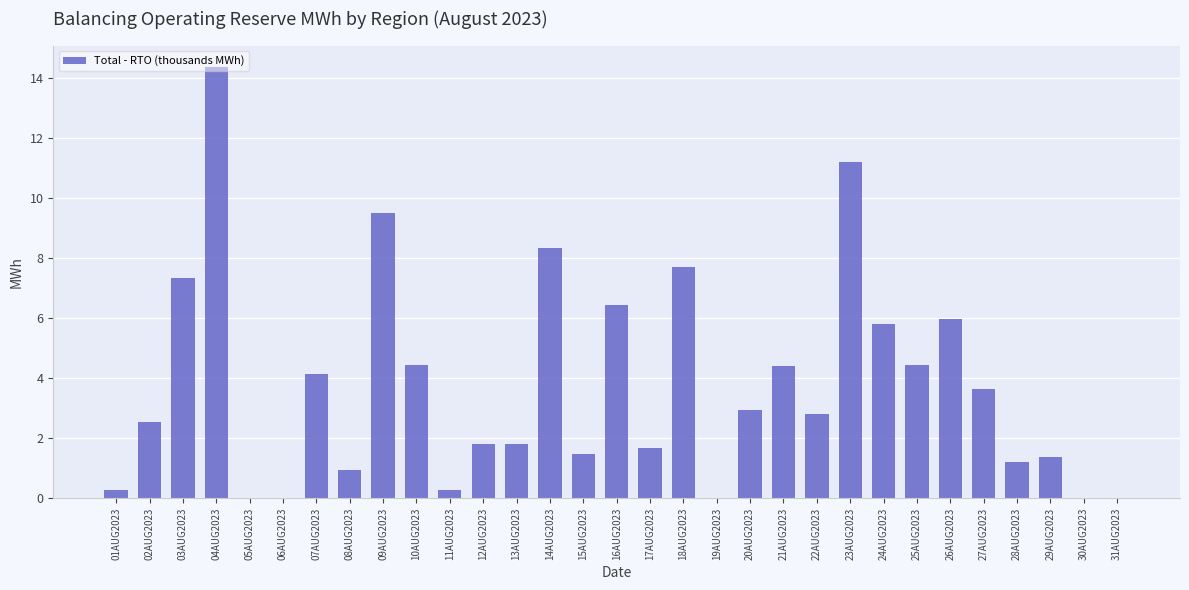

How many distinct data groups are displayed?

1